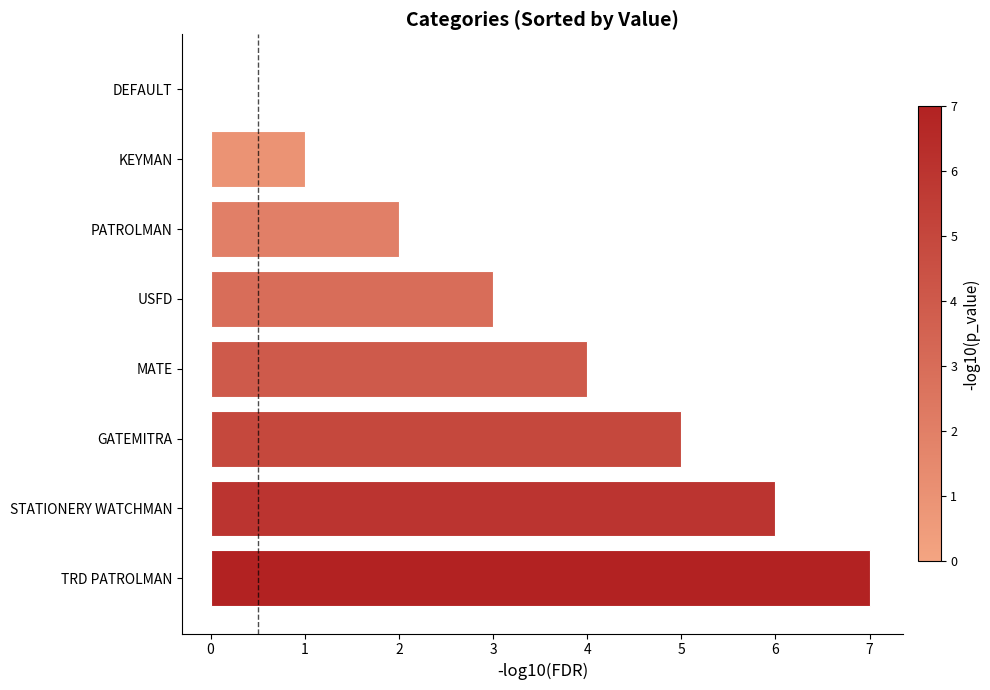

Is it true that the value at MATE is 7?

False